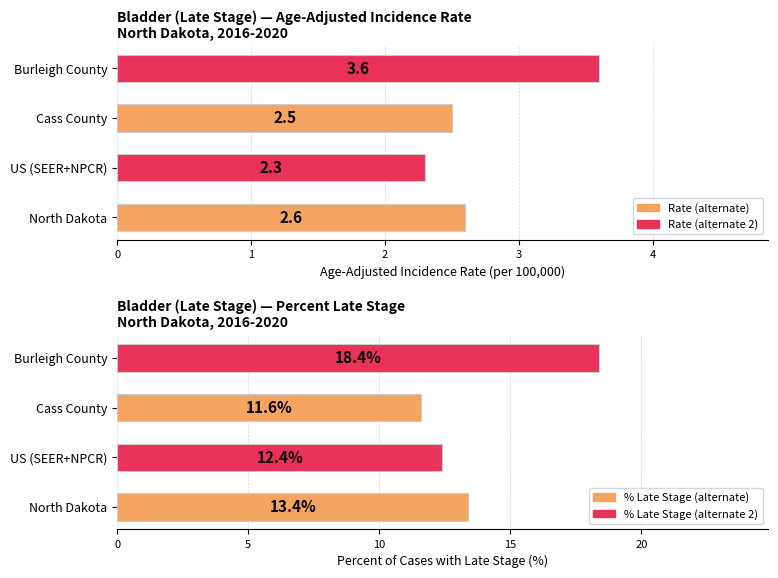

How many data points does each series have?

4